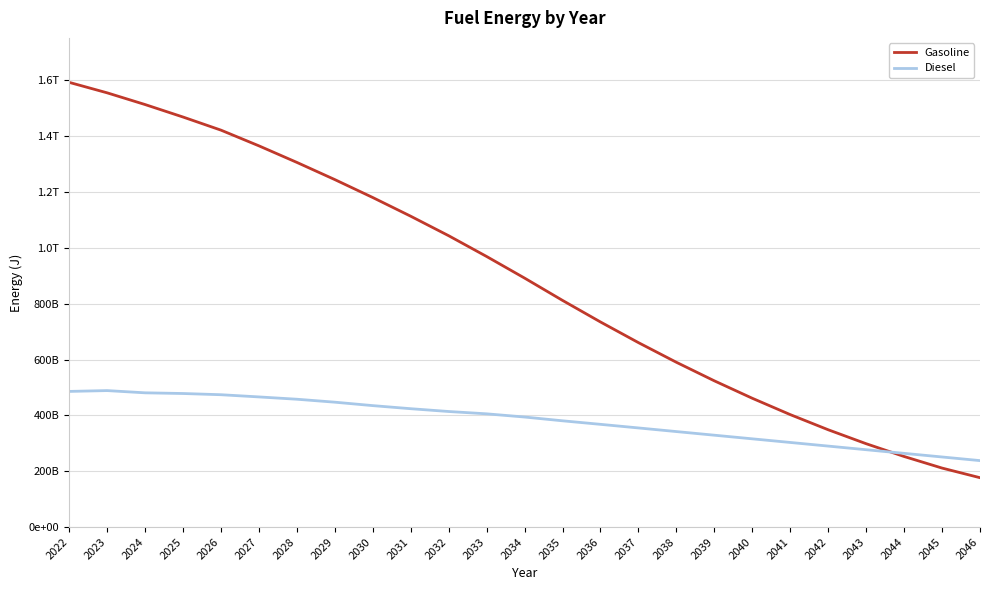

What is the difference between the Gasoline values at 2040 and 2022?

1131405343779.0